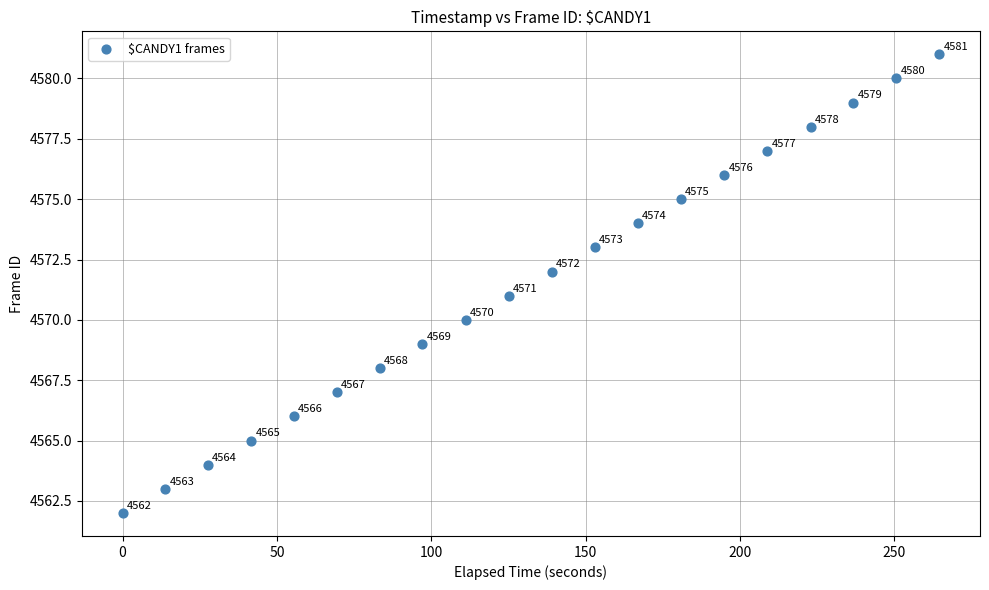

What Y value in the scatter plot is closest to 4571?

4571